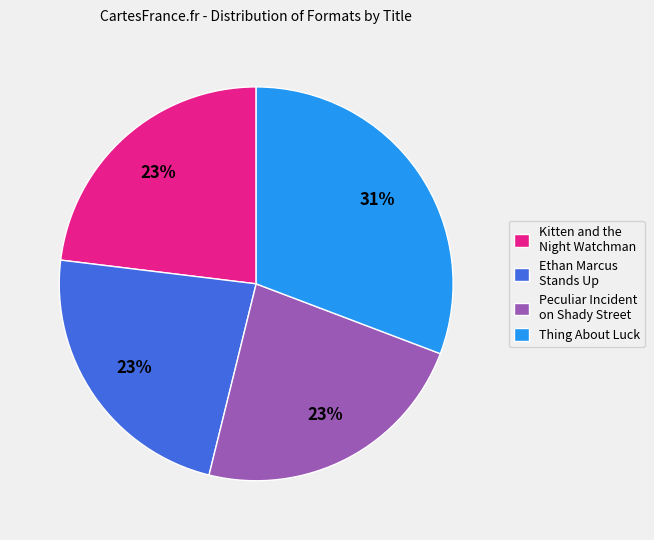

Which category has the biggest portion of the pie?

Thing About Luck